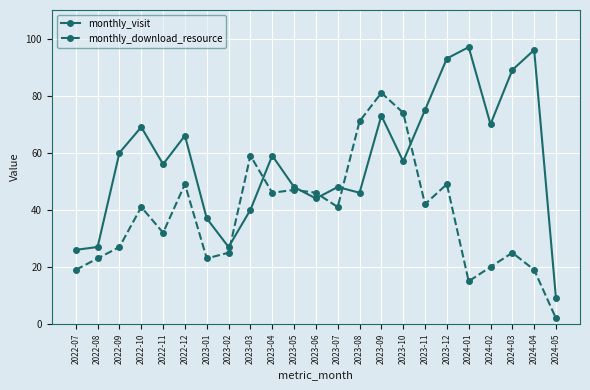

The value of monthly_visit at 2023-04 is 29. True or false?

False